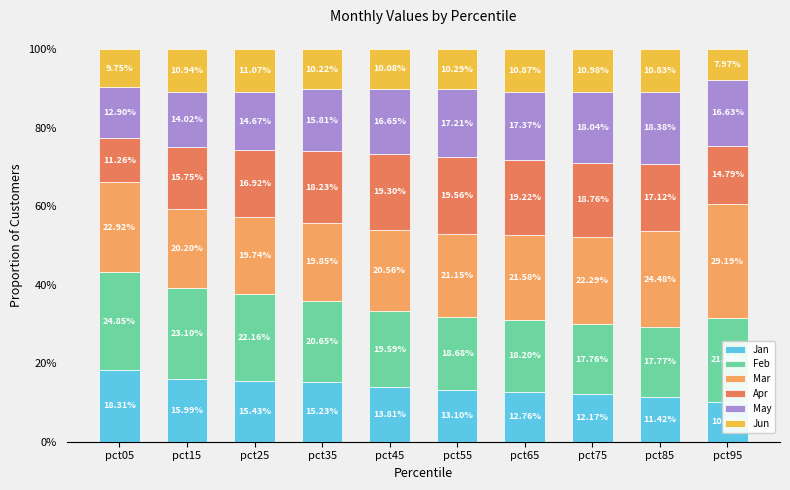

The Feb series shows 0.1 at pct55. True or false?

False